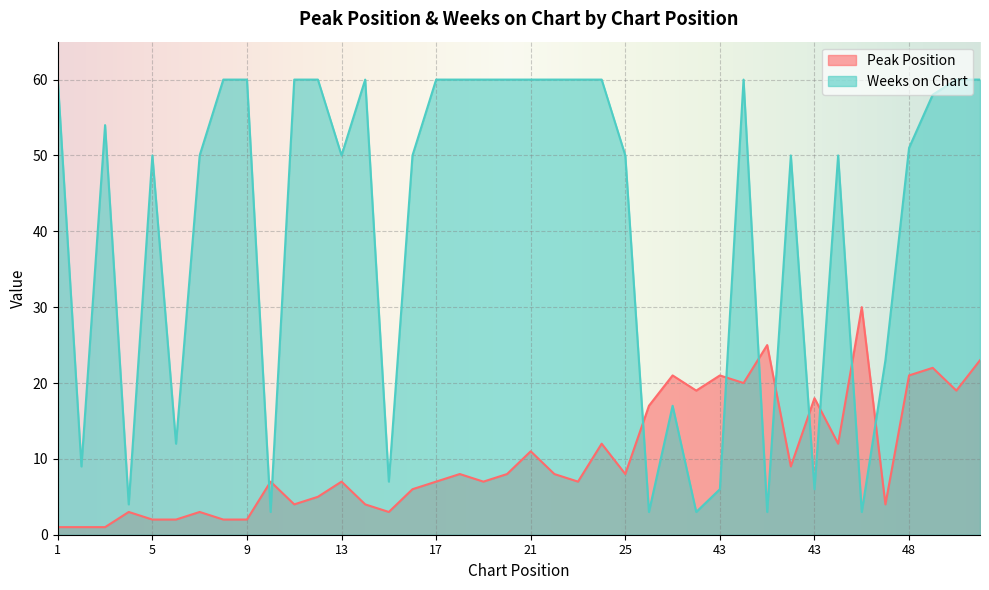

List the series in order of their peak value, lowest first.

Peak Position, Weeks on Chart